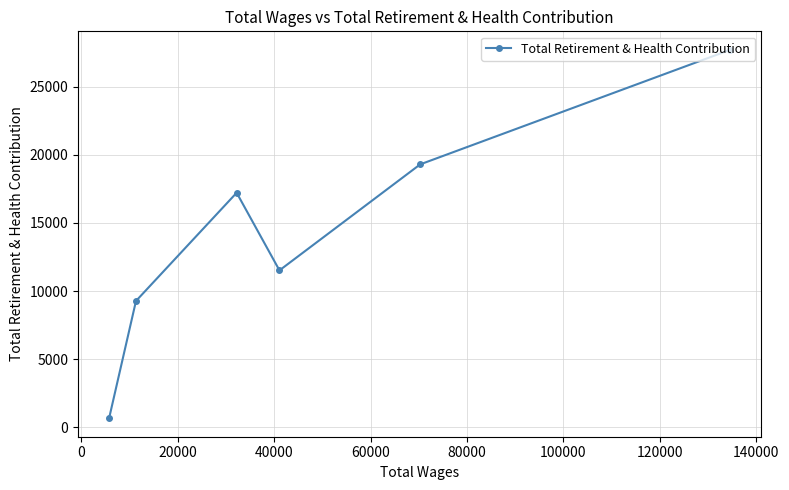

What is the average value?

14282